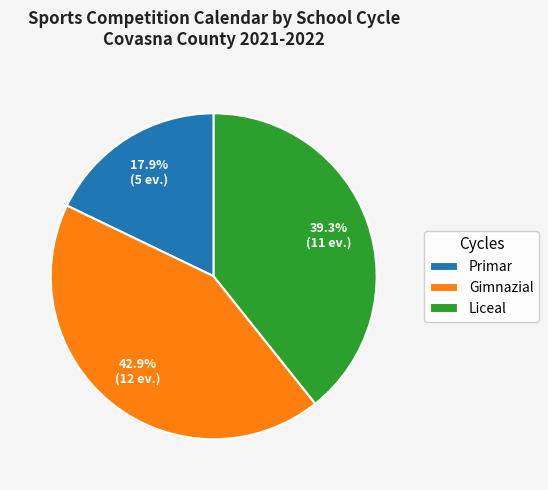

Does Primar account for over 50% of the chart?

No